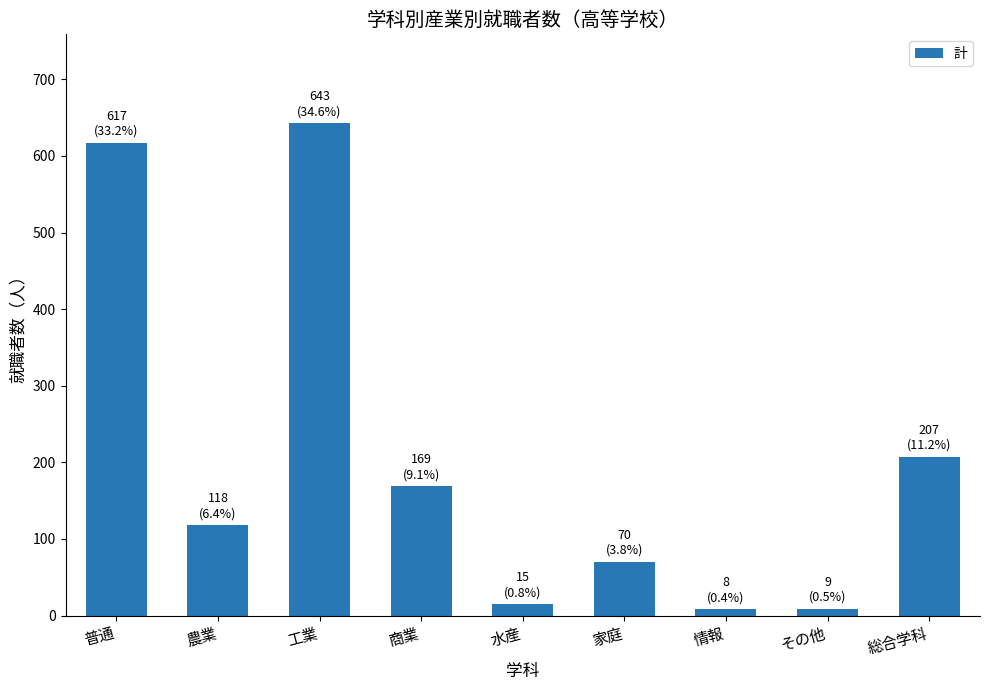

What value does the data have at 普通?

617